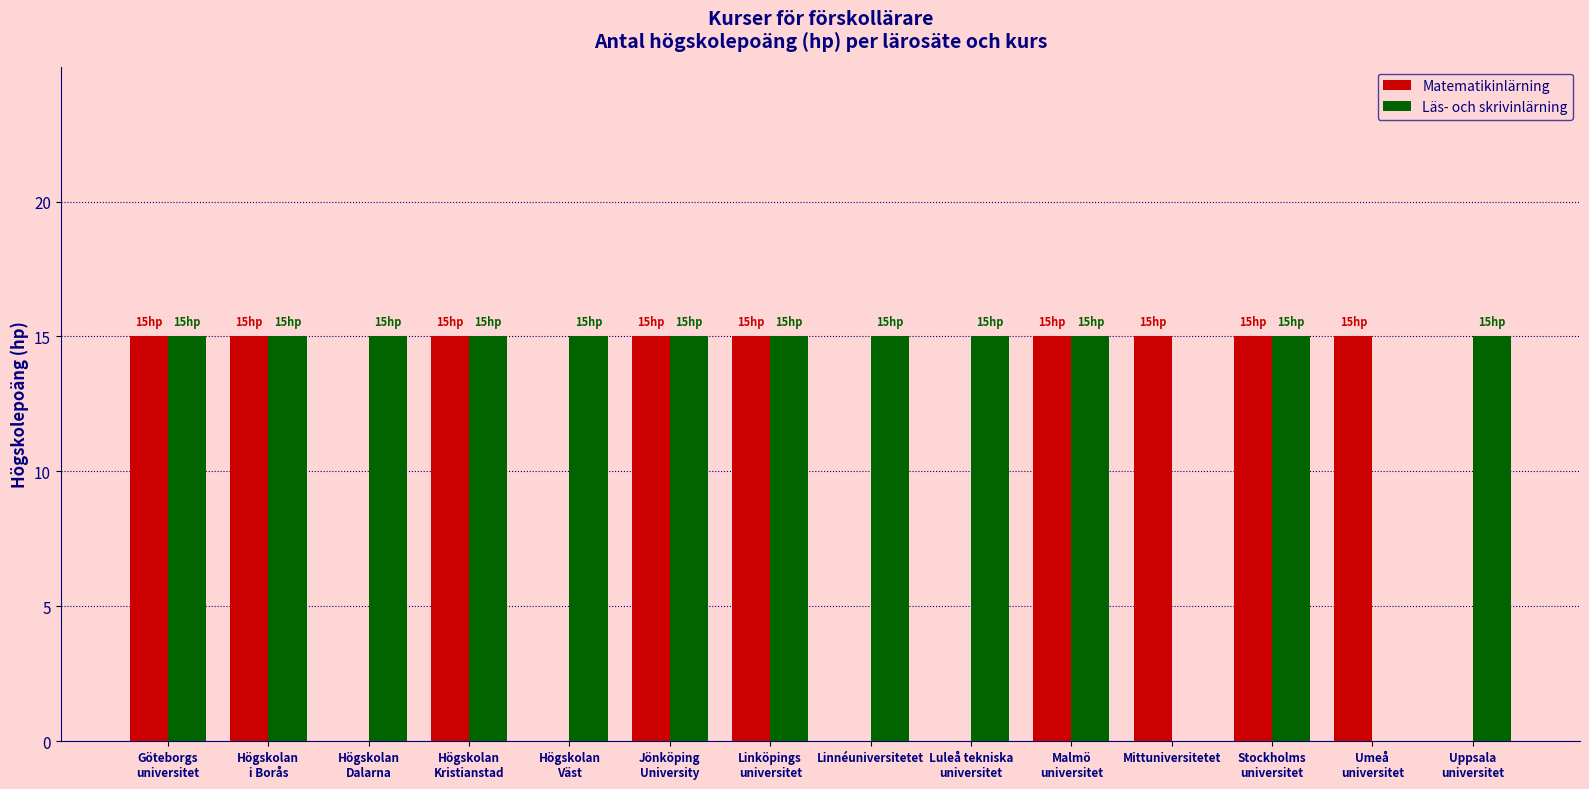

Reading left to right, transcribe all the data shown in this chart.

Matematikinlärning: 15	15	0	15	0	15	15	0	0	15	15	15	15	0
Läs- och skrivinlärning: 15	15	15	15	15	15	15	15	15	15	0	15	0	15